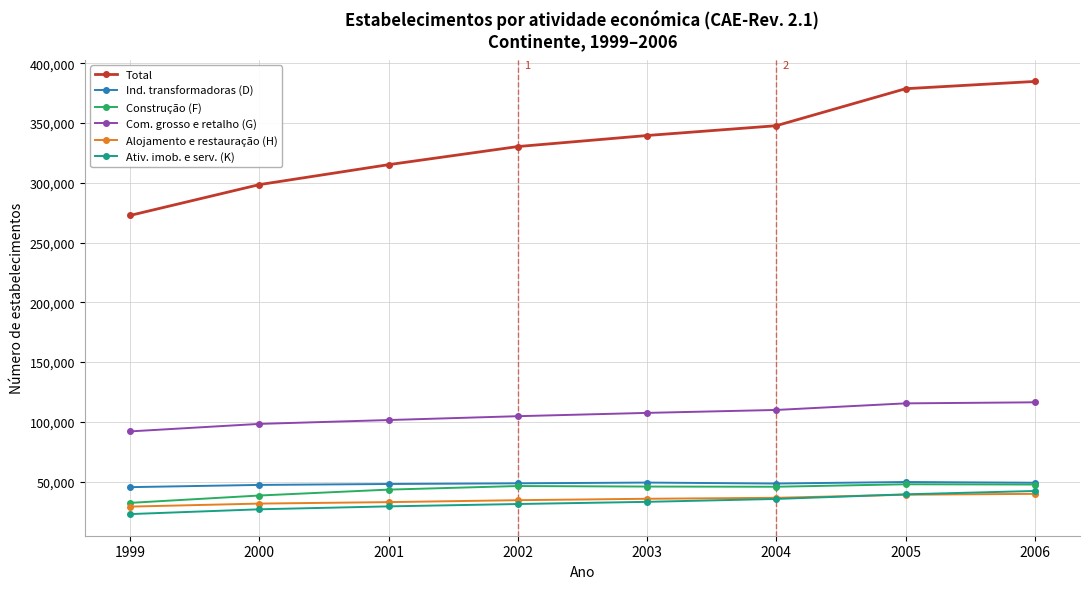

What is the value of the Com. grosso e retalho (G) point at the 5th from the left?

107495